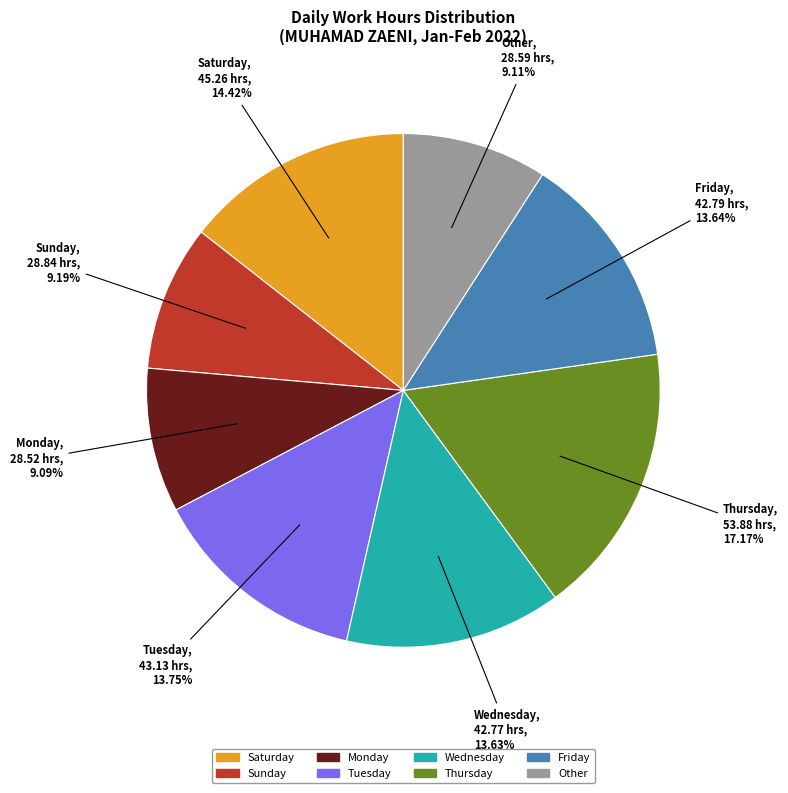

Is there any slice that represents more than half of the pie?

No